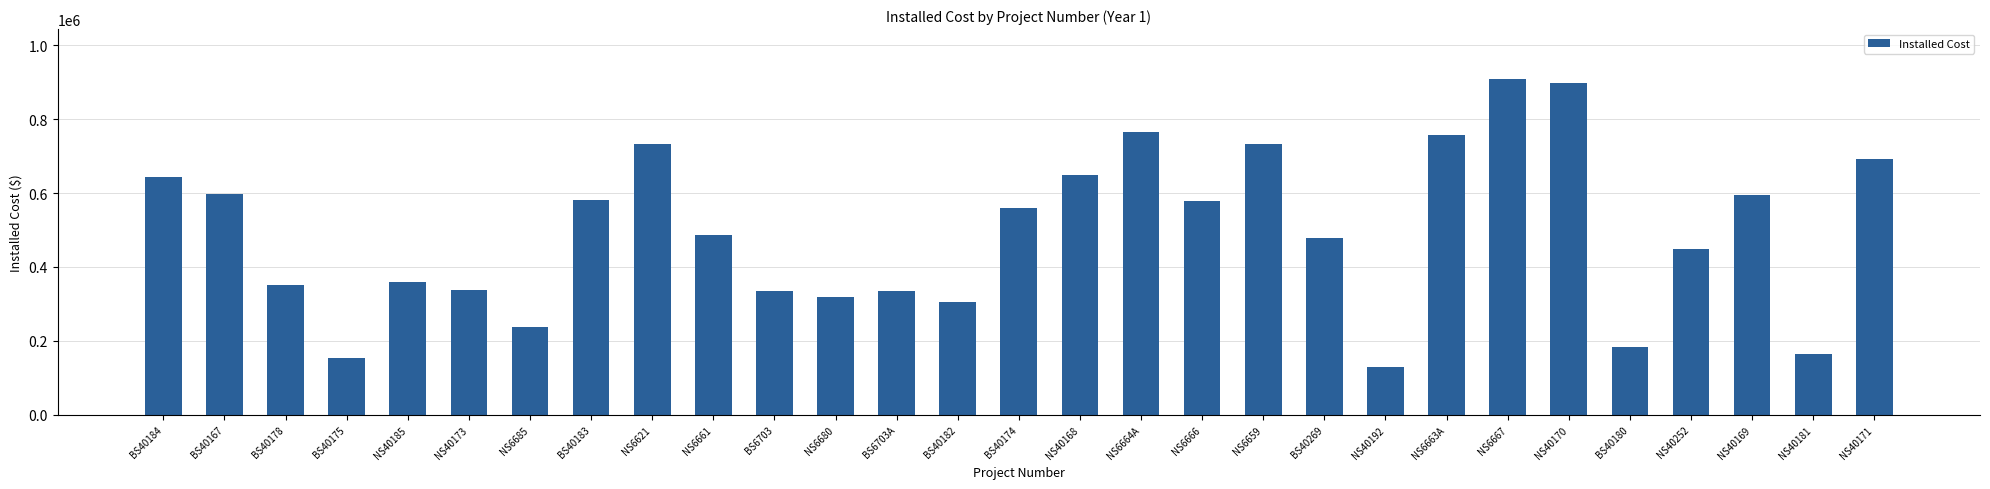

What is the difference between the second highest and minimum values?

767581.5